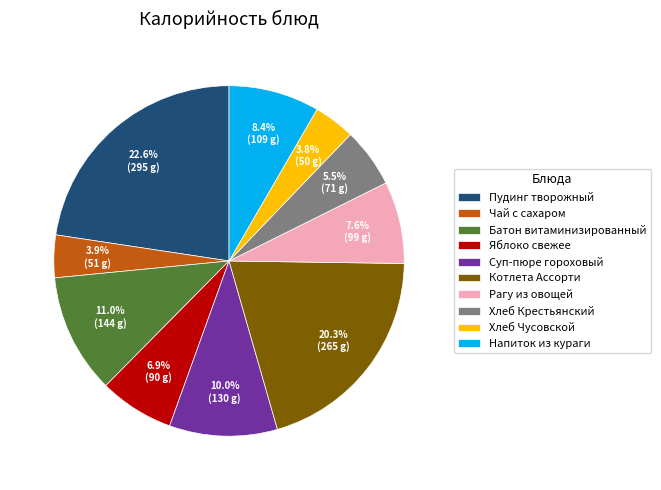

Which slice is the largest?

Пудинг творожный